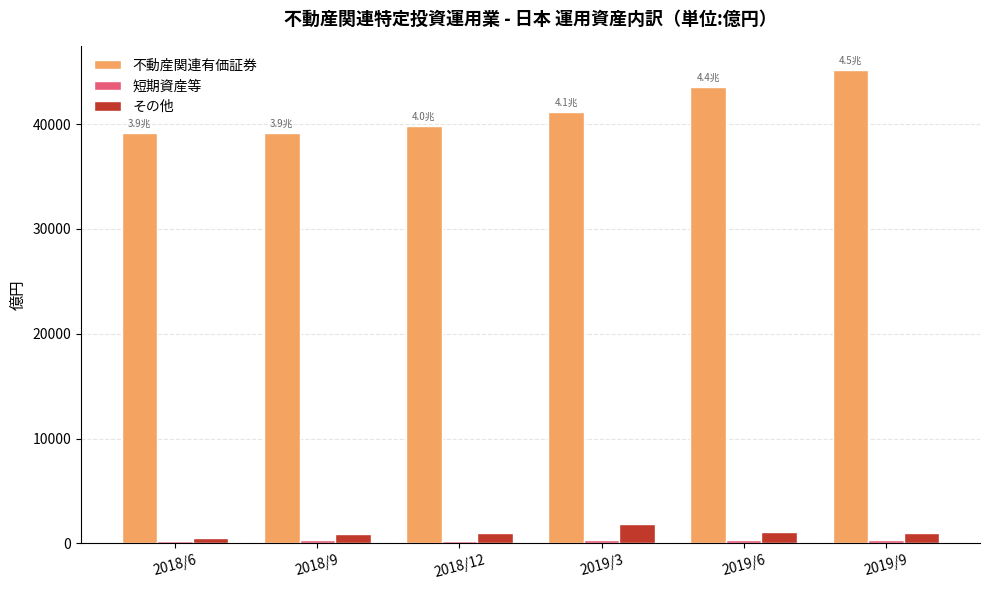

Which series has the largest total across all categories?

不動産関連有価証券